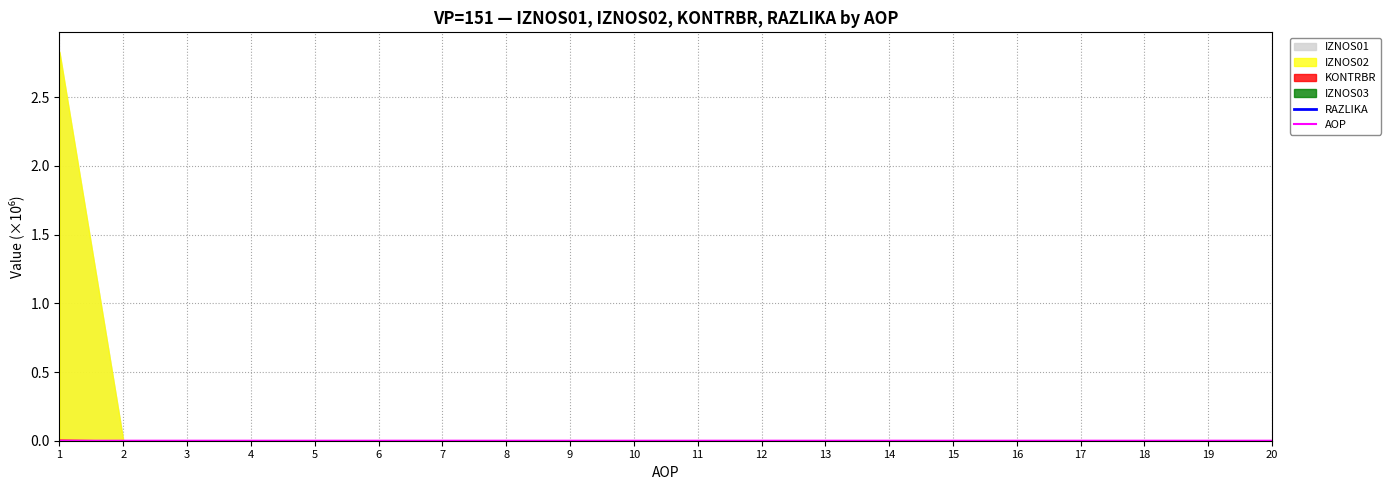

Is it true that RAZLIKA equals 0.0 at 16?

True